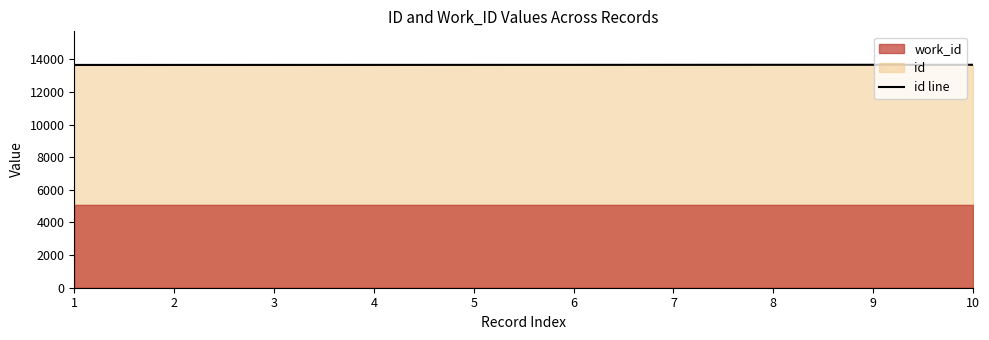

Count the values in the range 13664 to 13670.

6